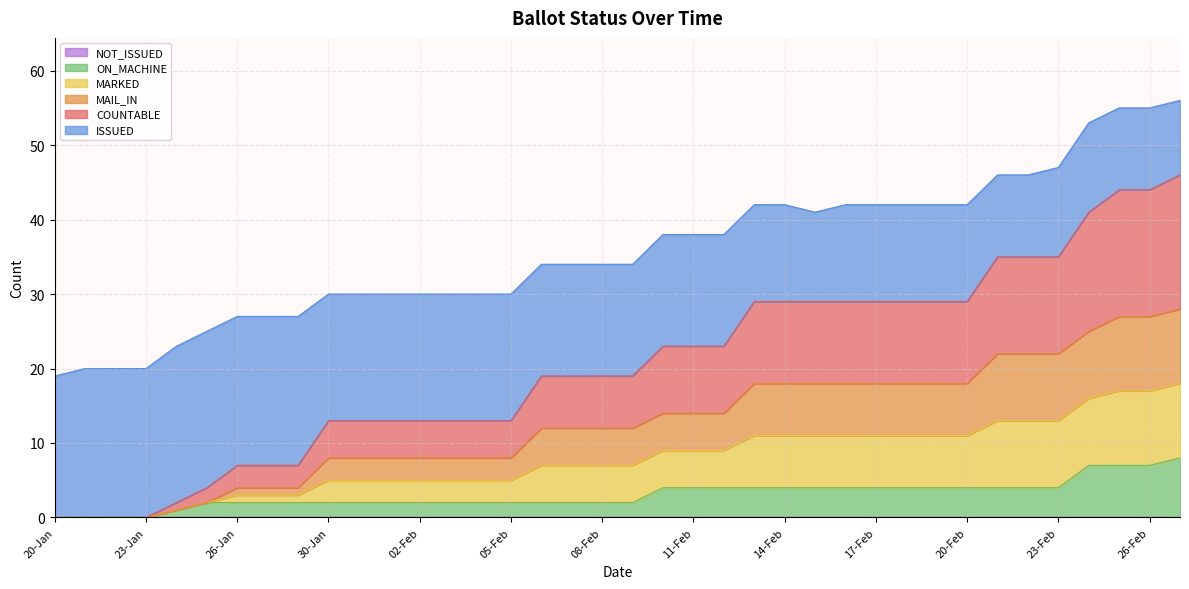

How many positive values does the MAIL_IN series have?

34